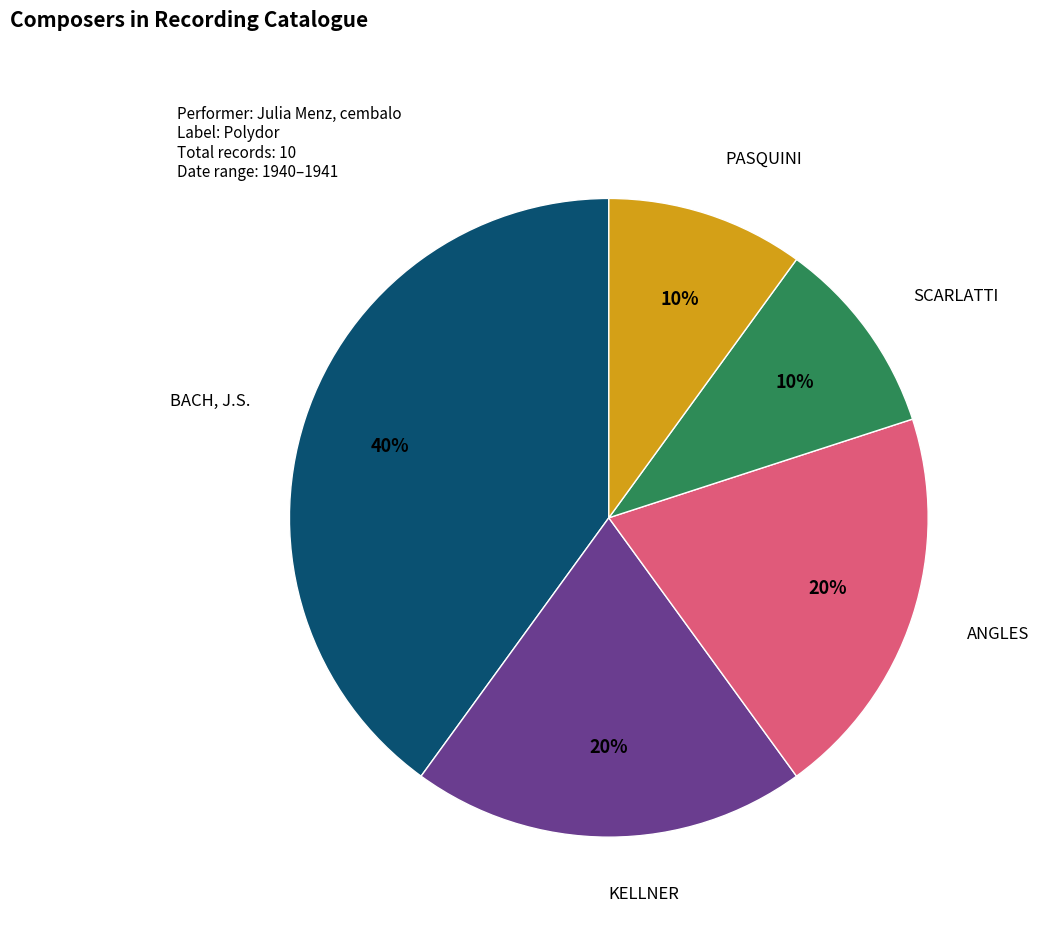

True or false: SCARLATTI accounts for 10% of the total.

True